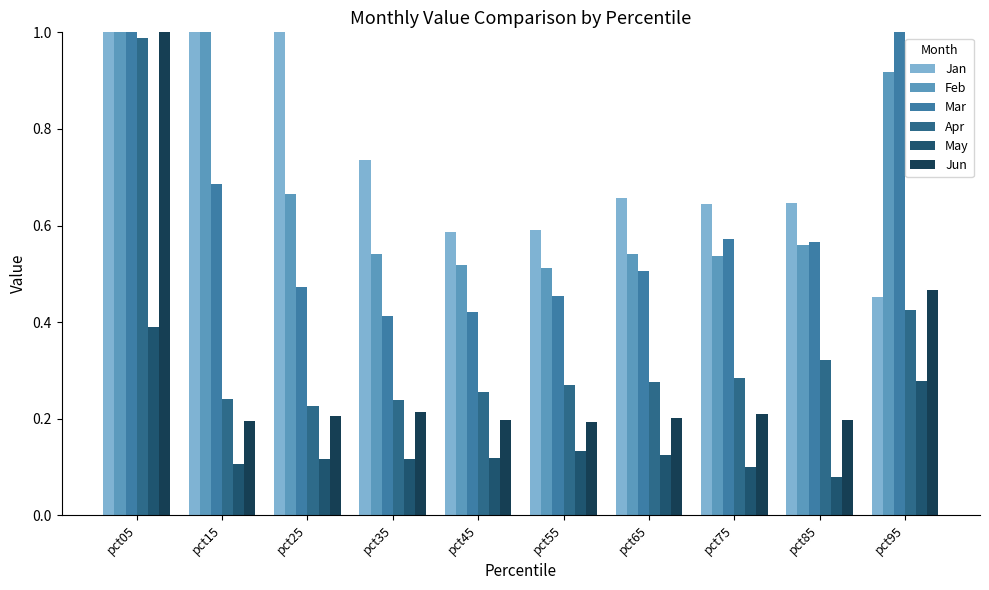

At how many categories does at least one series exceed 1?

4